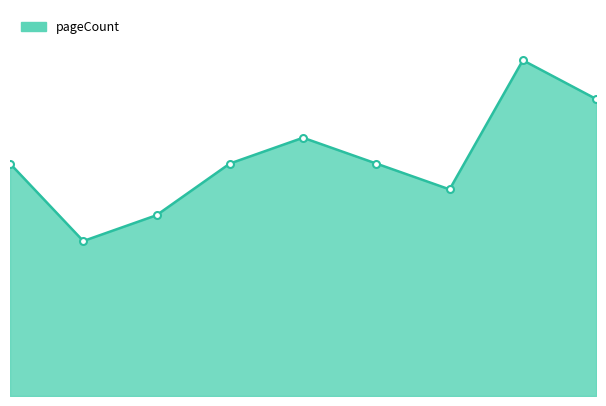

Is this an area chart (filled region under the line)?

Yes